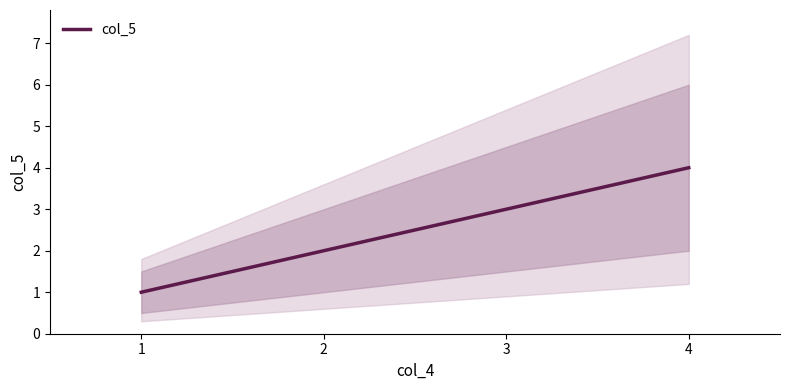

Is it true that the value at 4 is 4?

True